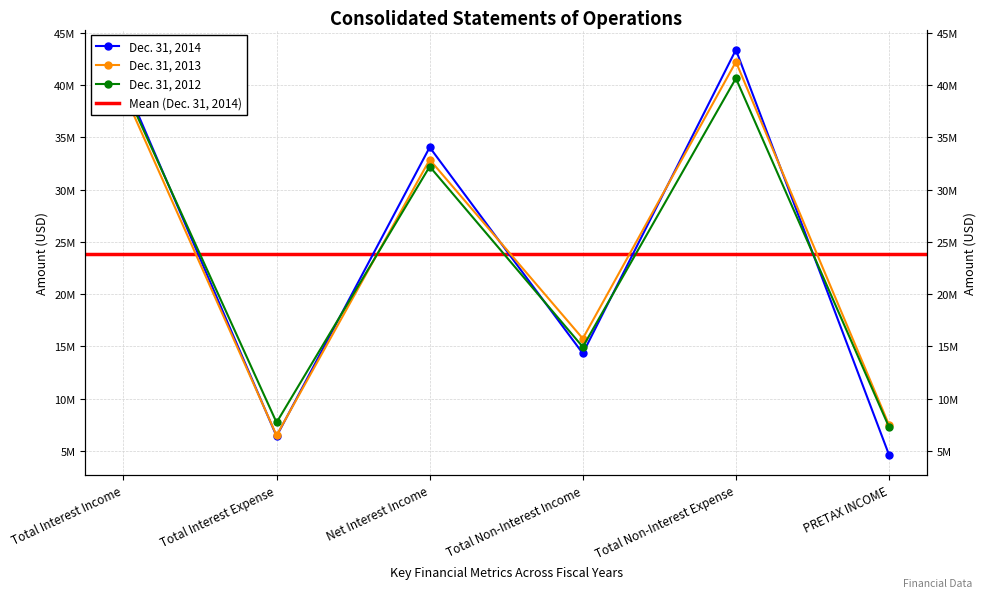

What value does the Dec. 31, 2014 series have at Total Interest Income?

40441000